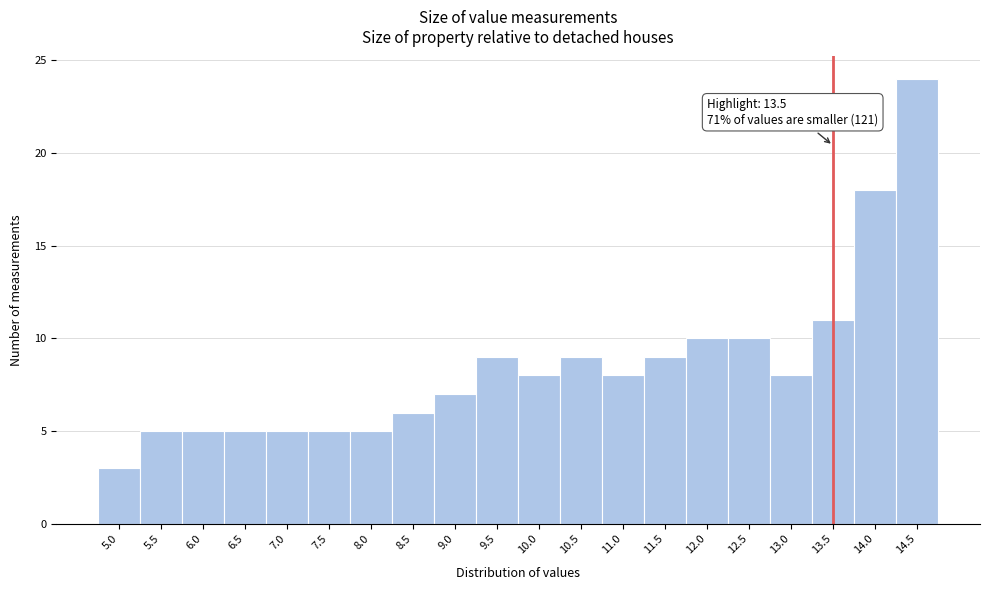

Over which range of the x-axis is the bar tallest?

14.25 to 14.75